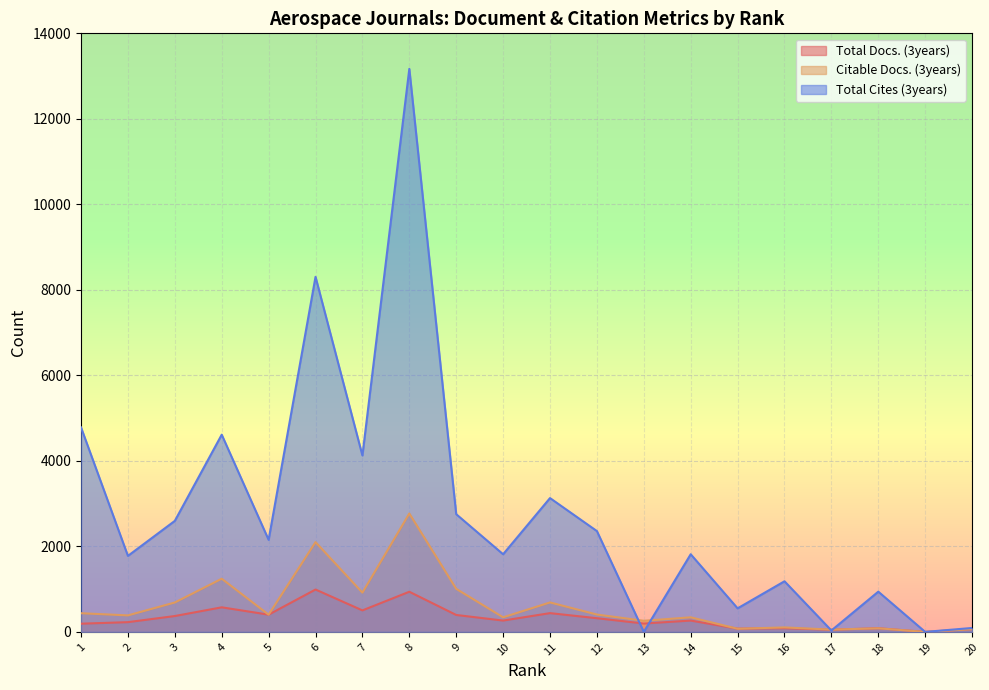

What are all the series names shown in the legend?

Total Docs. (3years), Citable Docs. (3years), Total Cites (3years)